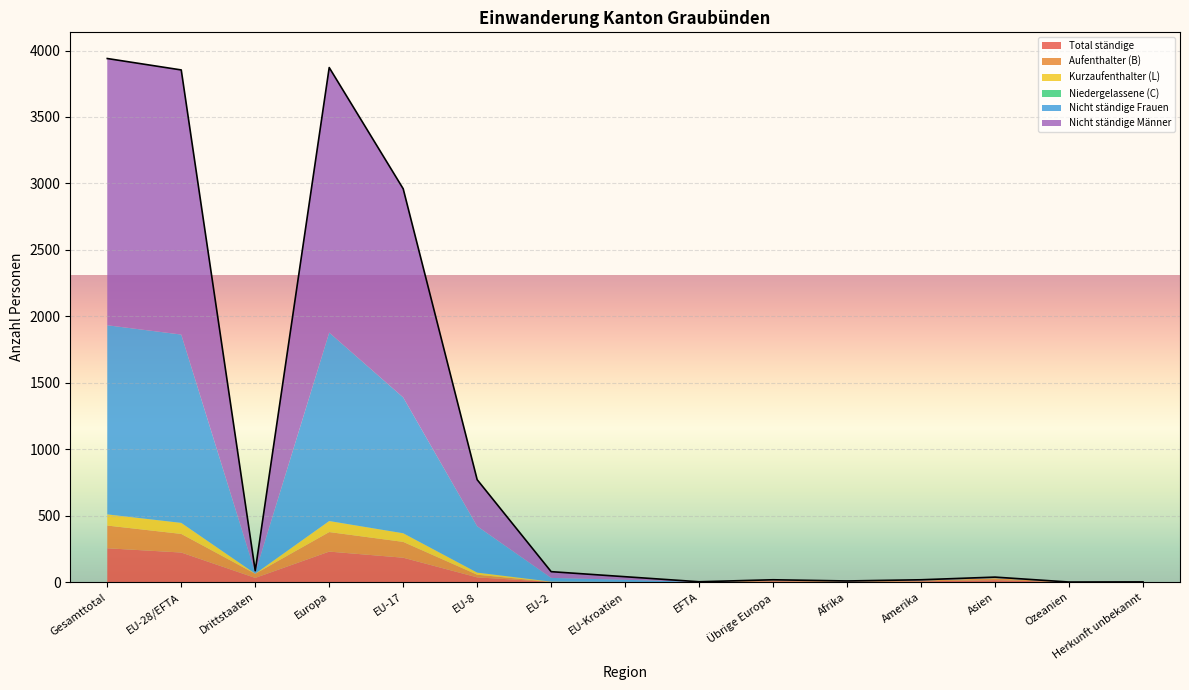

What is the difference between the Nicht ständige Männer values at Amerika and EU-2?

42